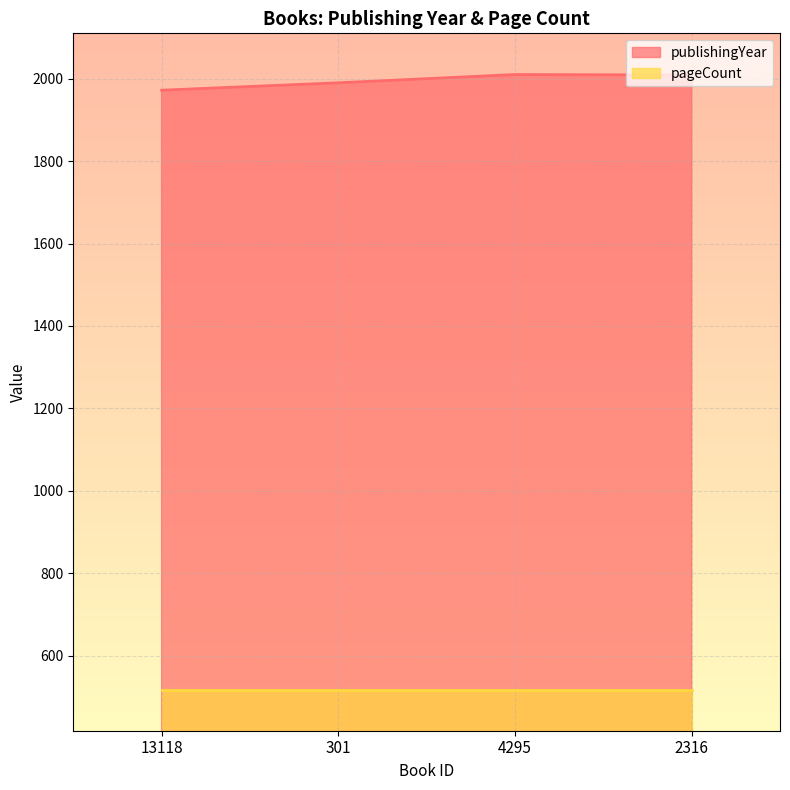

Where is the first local maximum?

4295